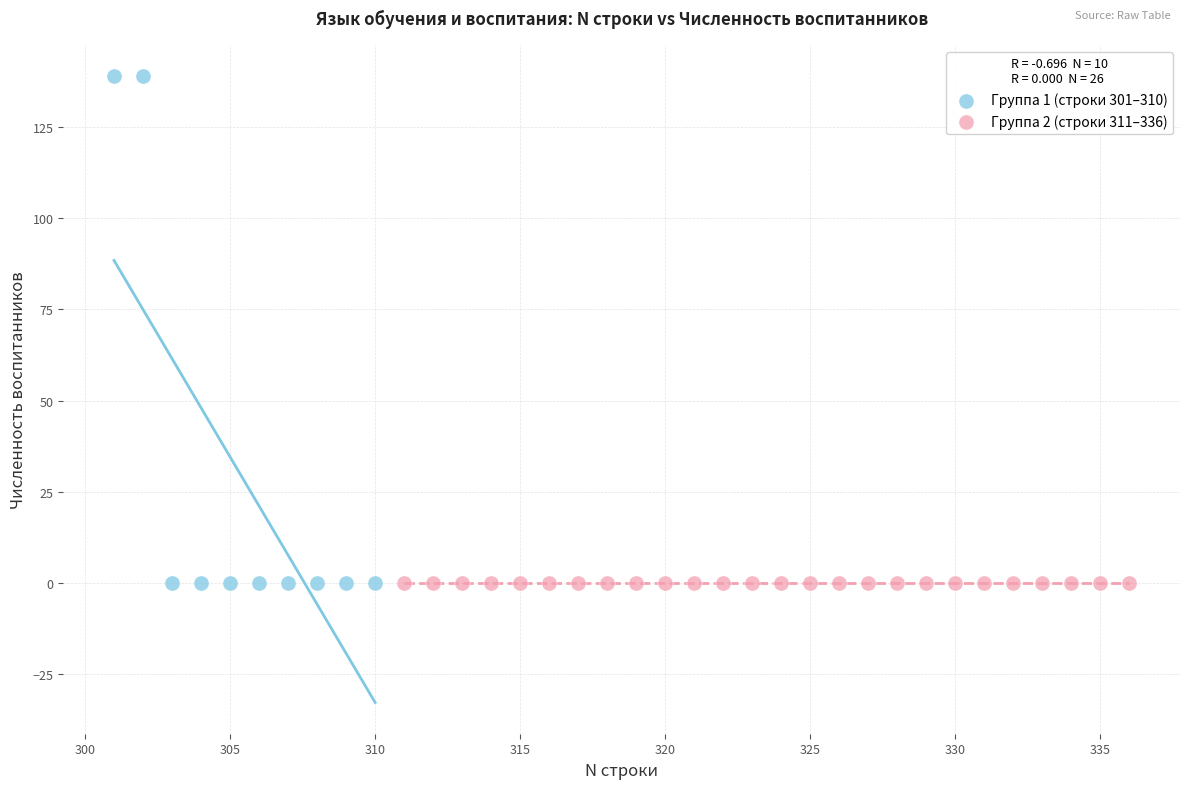

Which series contains the highest Y value?

Группа 1 (строки 301–310)